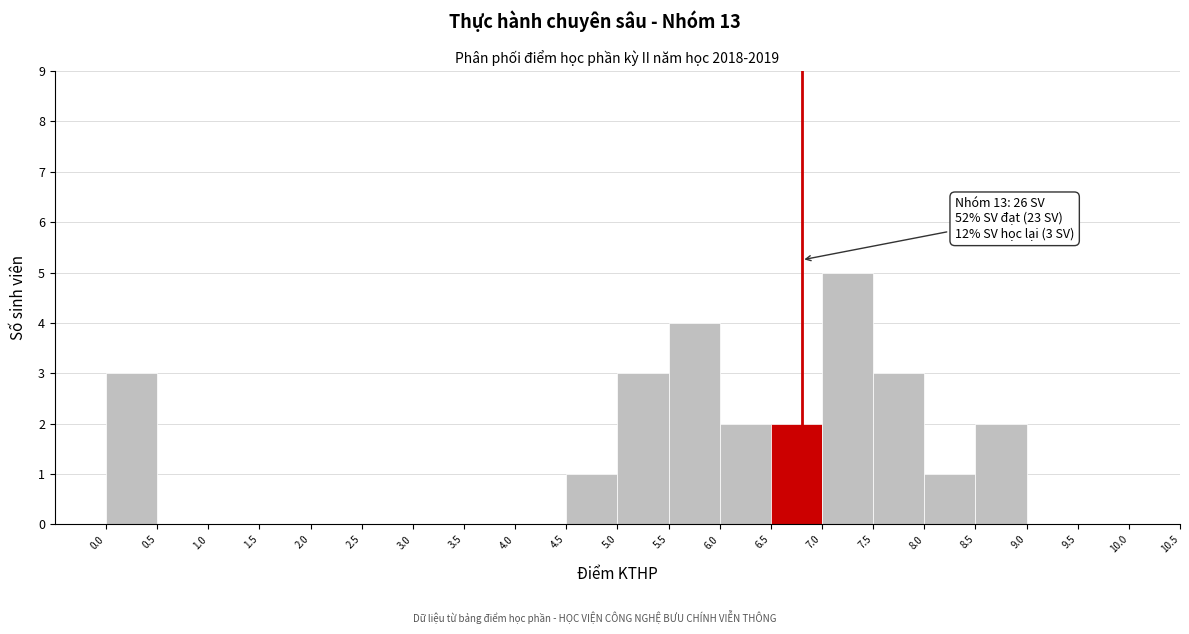

Over which range of the x-axis is the bar tallest?

7.0 to 7.5